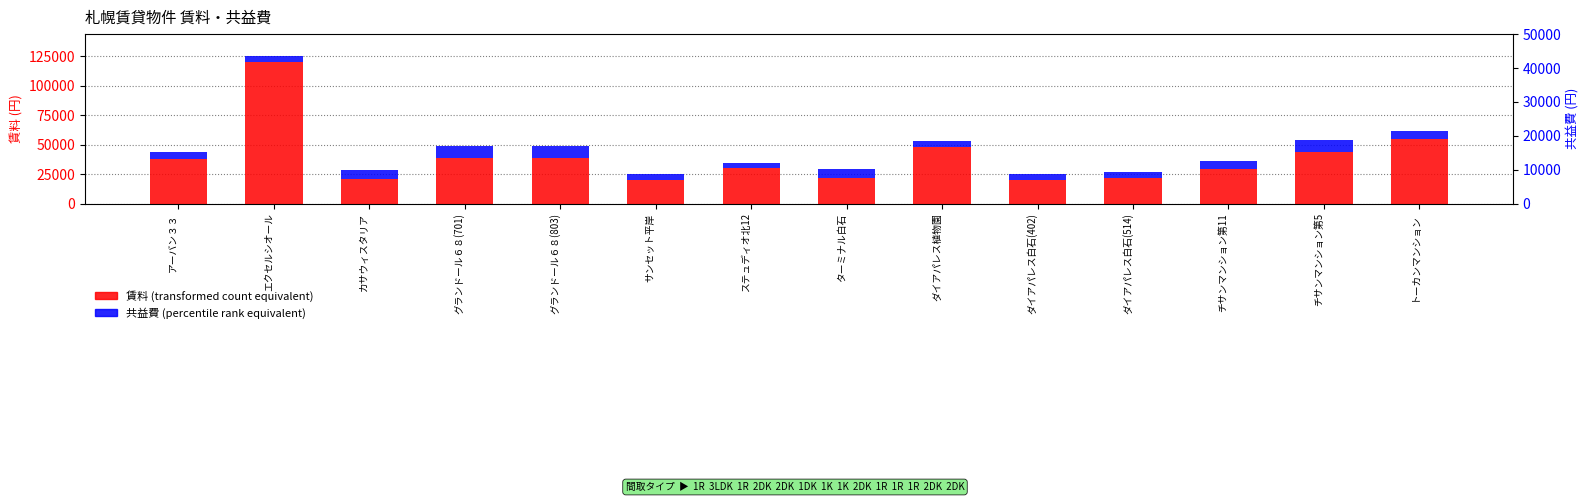

Count the number of data series in this chart.

2